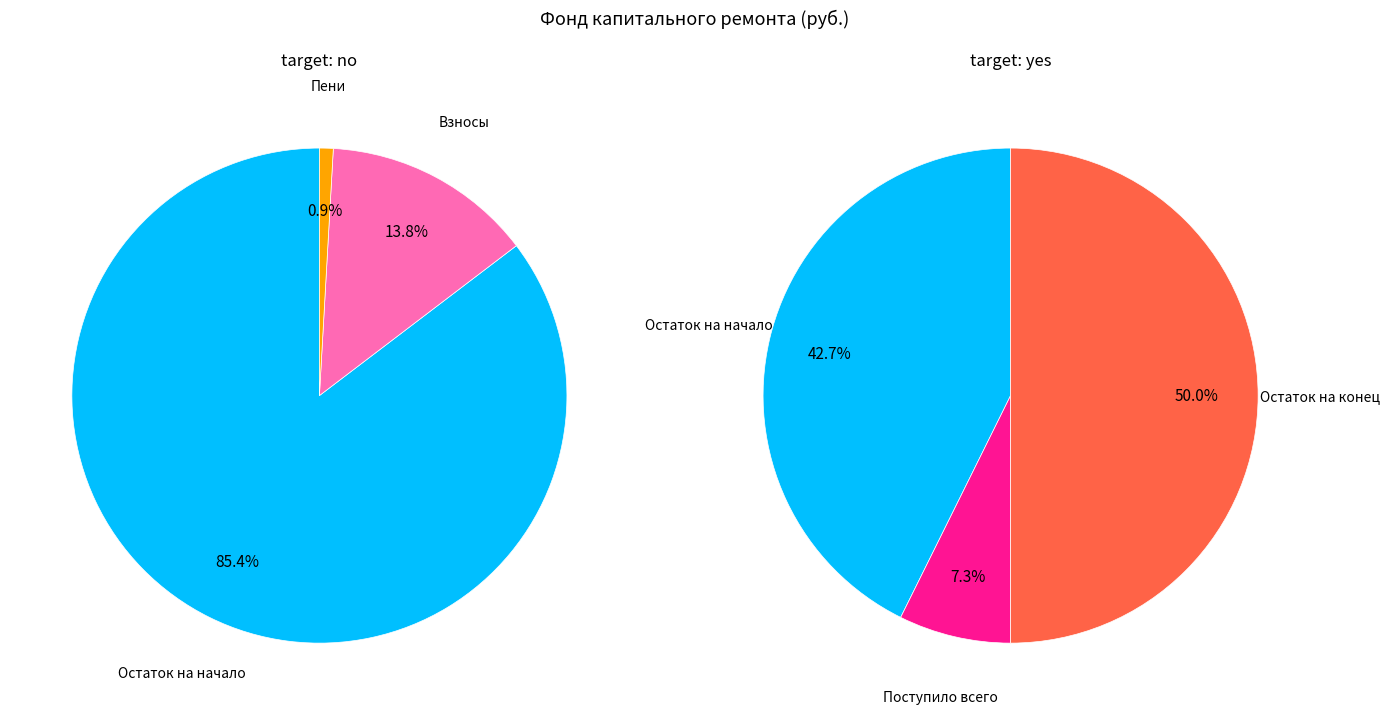

Which has a higher value, Поступило всего or Остаток на конец периода?

Остаток на конец периода